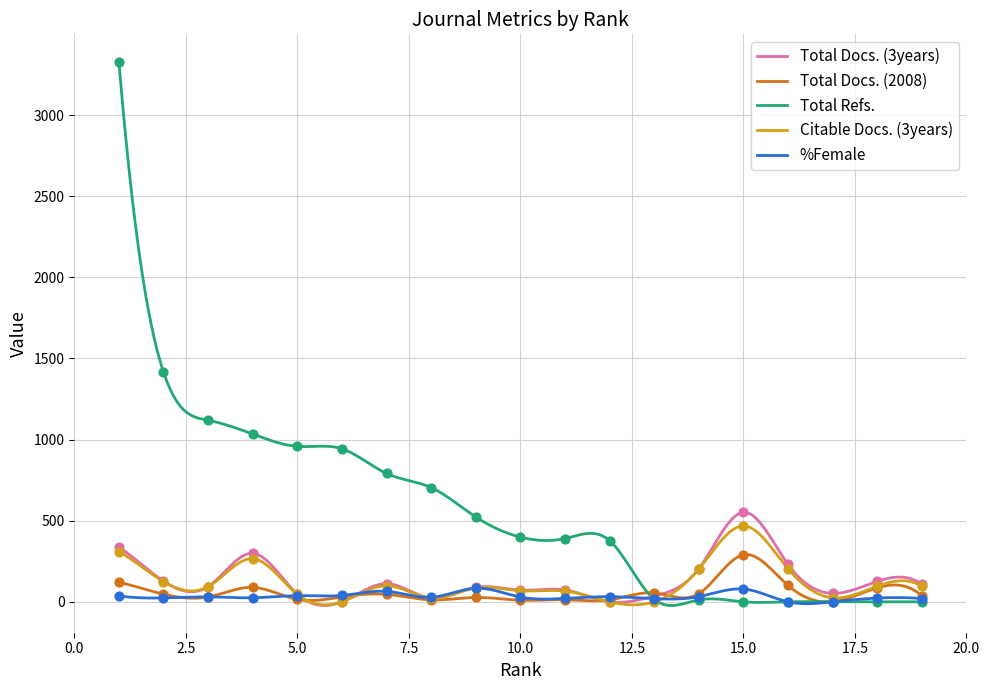

What is the total value across all series at 14?

499.8